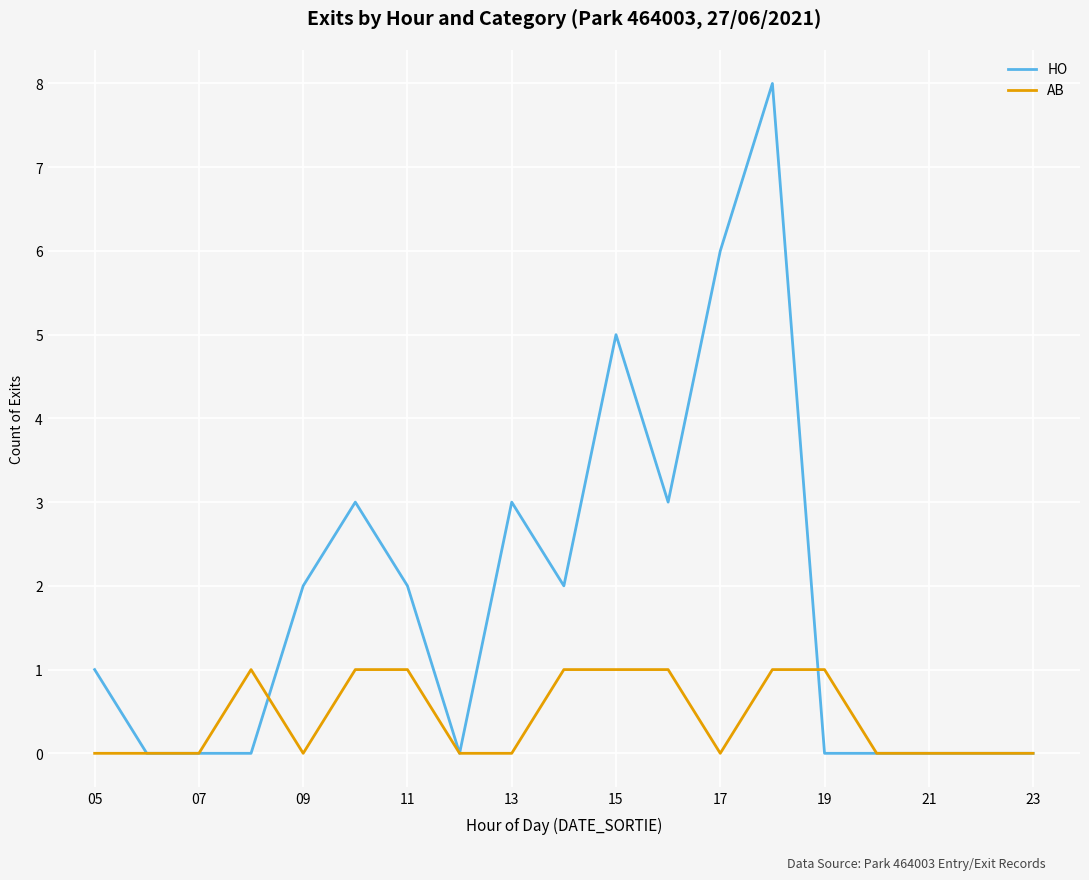

Which series has the largest total across all categories?

HO